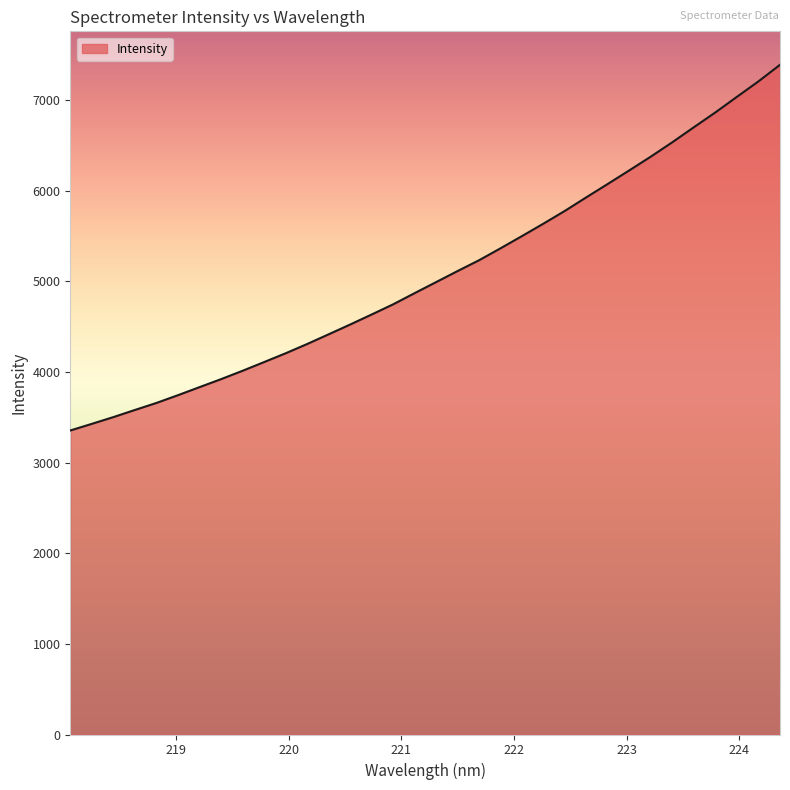

What is the difference between the maximum and minimum values?

4034.9